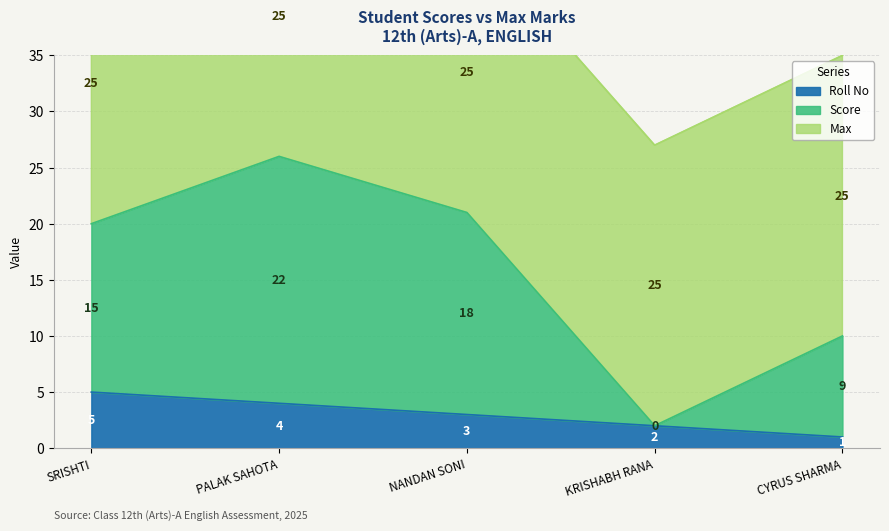

What is the average value of the Roll No series?

3